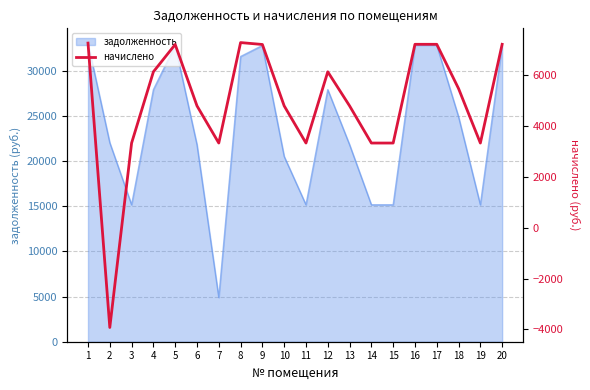

What is the minimum value for задолженность?

4892.8